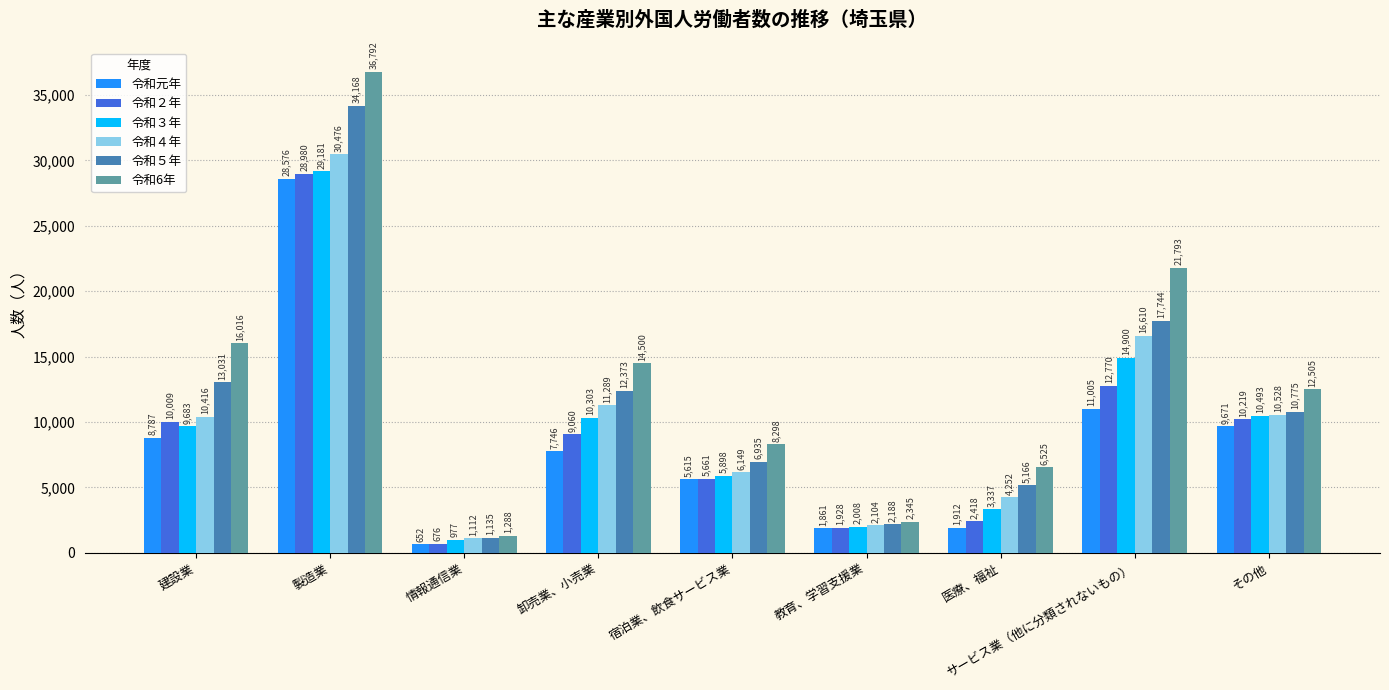

What is the difference between the highest and lowest values at 宿泊業、飲食サービス業?

2683